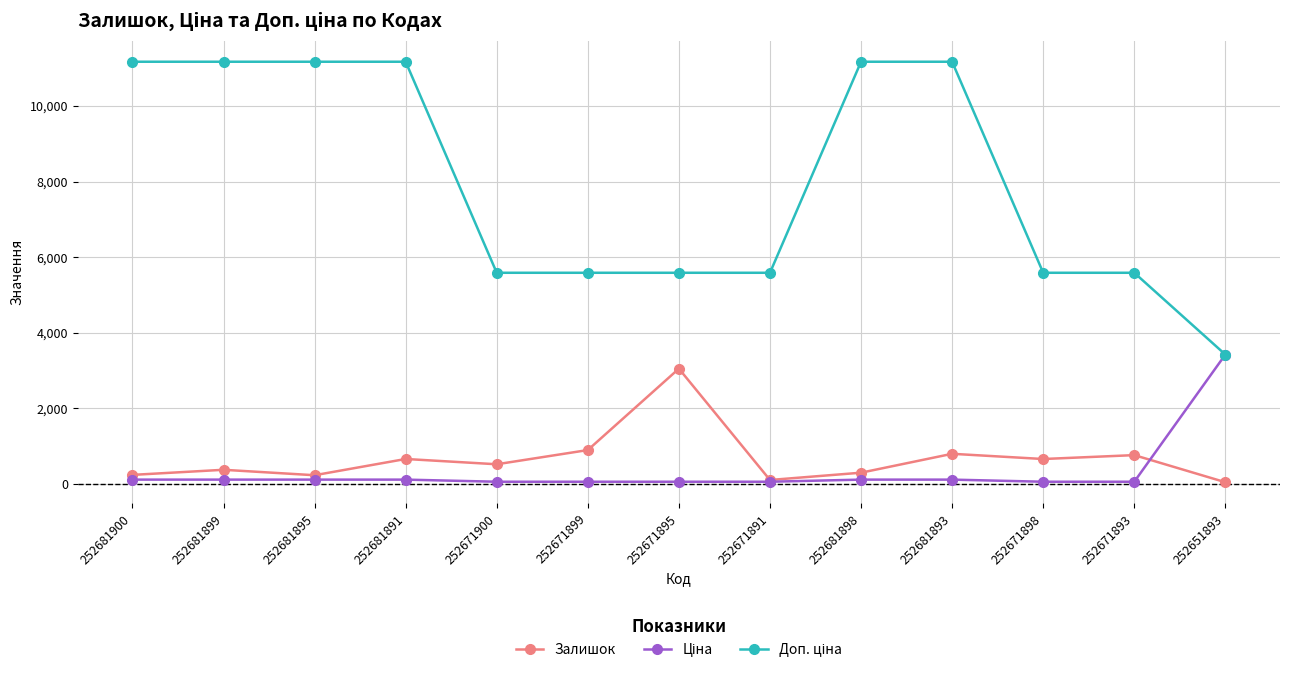

At how many categories does at least one series exceed 9653?

6